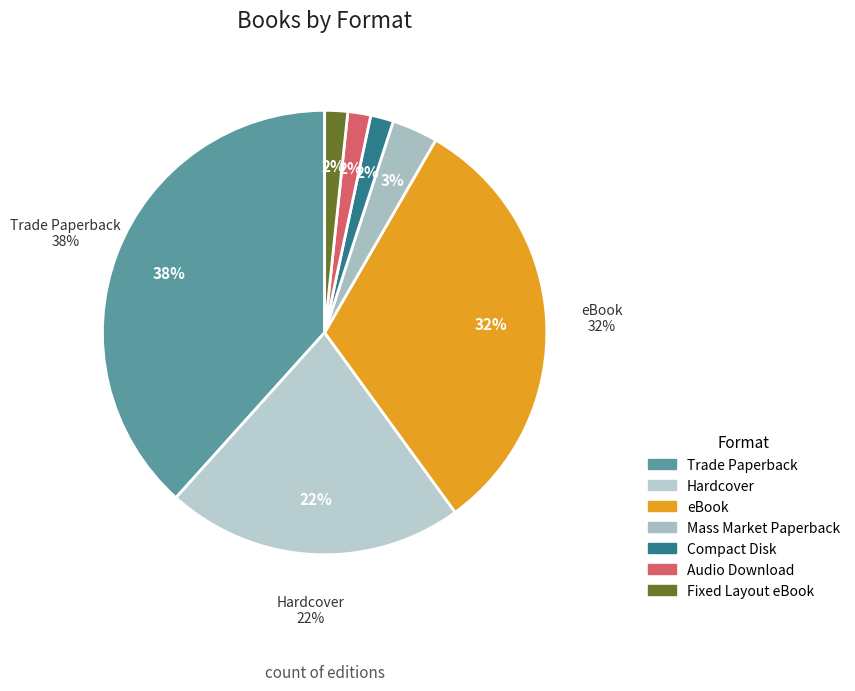

Rank the categories by value from lowest to highest.

Compact Disk, Audio Download, Fixed Layout eBook, Mass Market Paperback, Hardcover, eBook, Trade Paperback